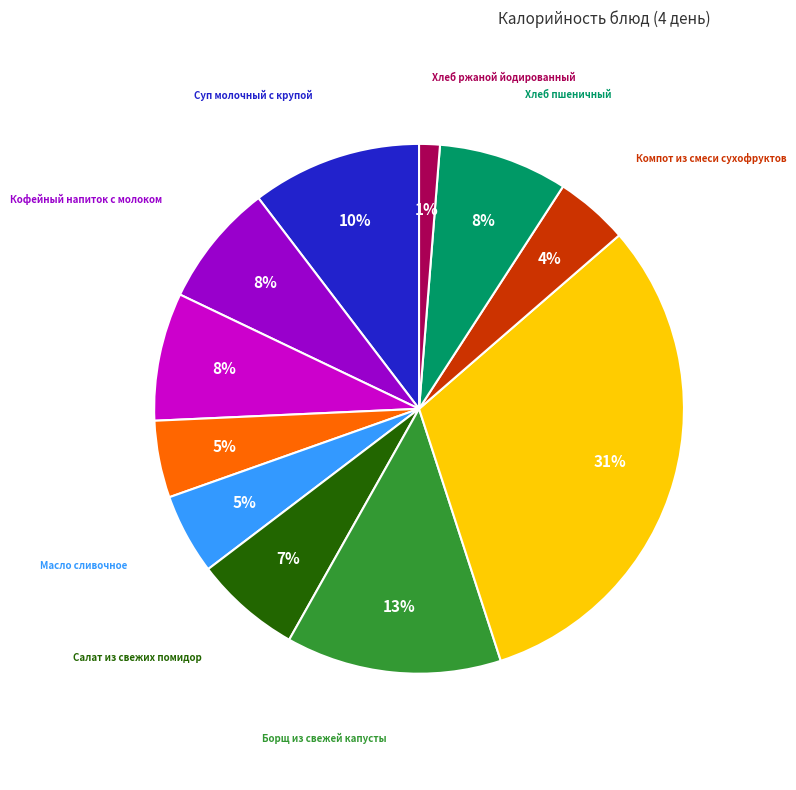

To the nearest percent, what is the average slice percentage?

9%